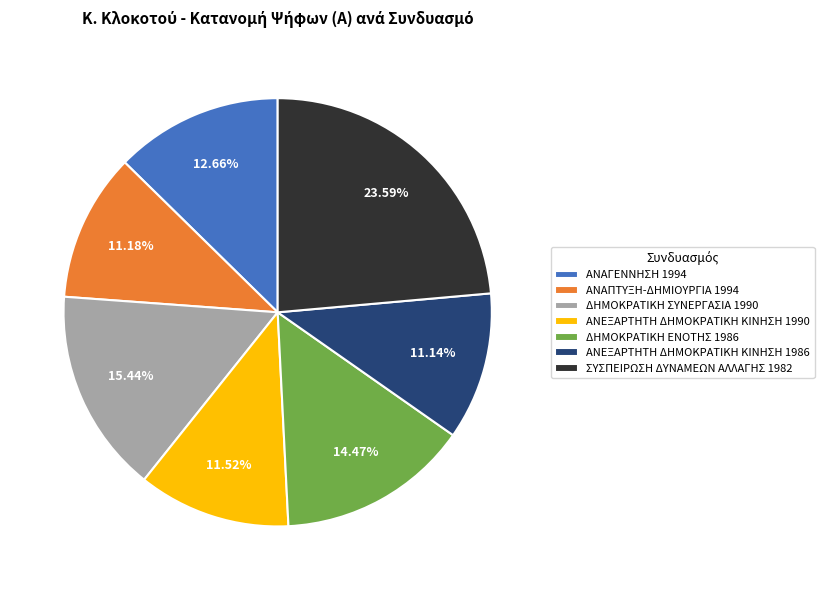

Between ΑΝΕΞΑΡΤΗΤΗ ΔΗΜΟΚΡΑΤΙΚΗ ΚΙΝΗΣΗ 1990 and ΑΝΑΓΕΝΝΗΣΗ 1994, which is larger?

ΑΝΑΓΕΝΝΗΣΗ 1994